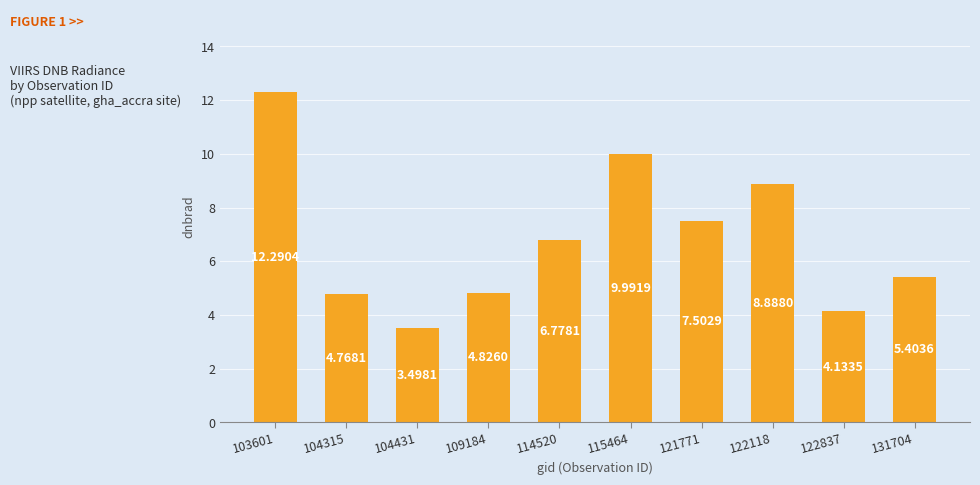

List the labels in order of value, largest first.

103601, 115464, 122118, 121771, 114520, 131704, 109184, 104315, 122837, 104431